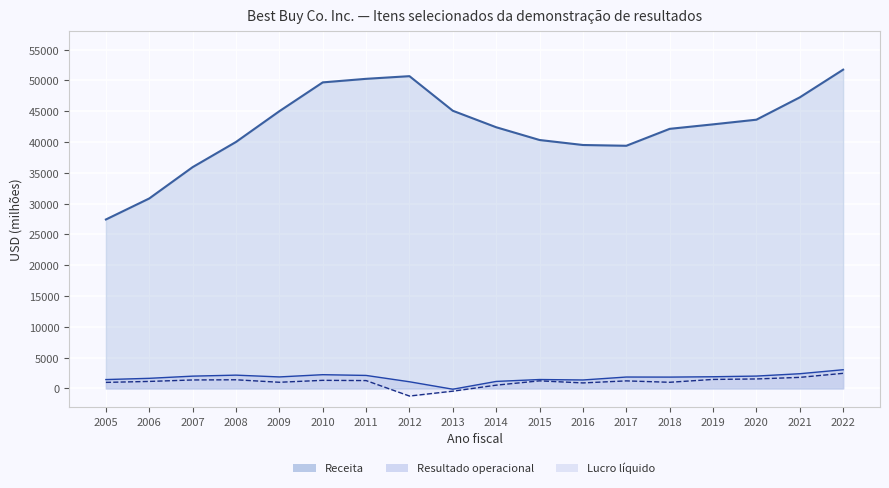

Where is the first local minimum for Lucro liquido?

2009